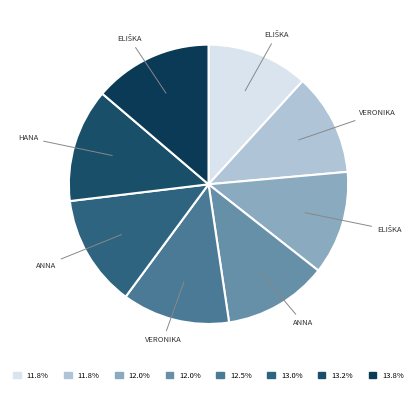

How many slices are in this pie chart?

8